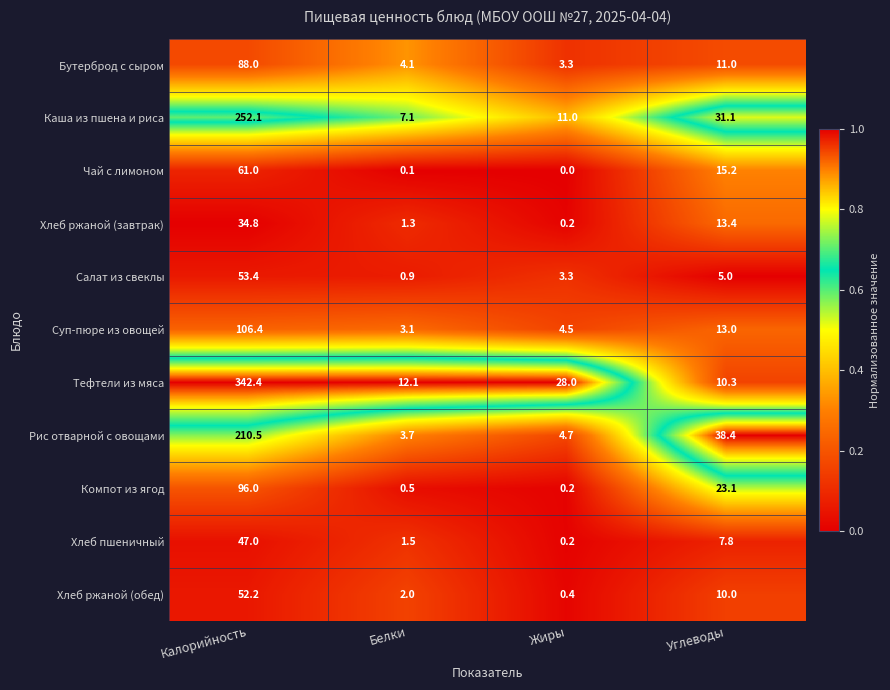

At which label is Компот из ягод closest to 48?

Углеводы